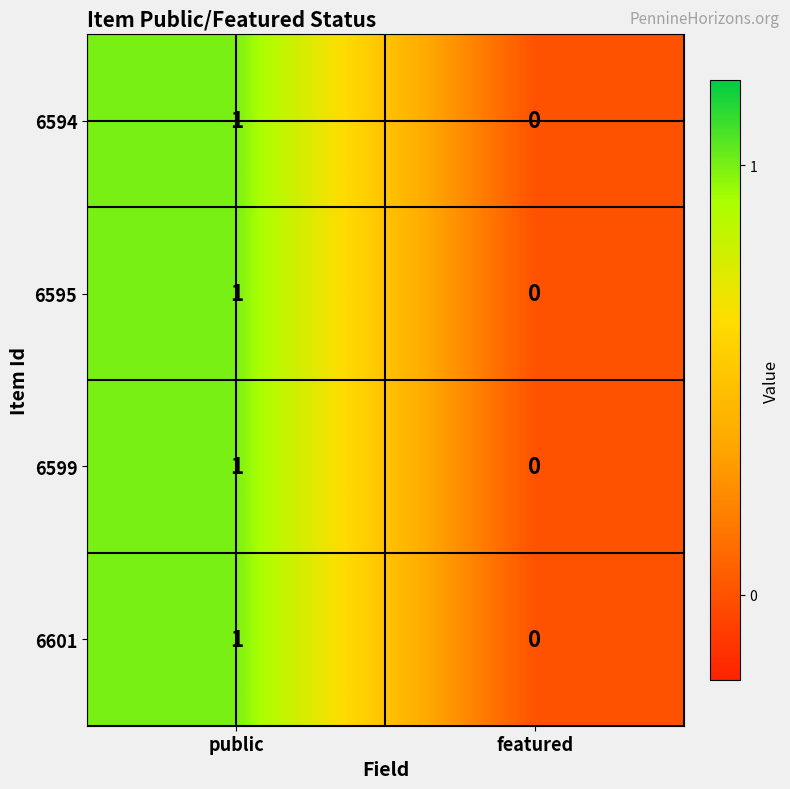

List the labels in order of 6594 value, smallest first.

featured, public